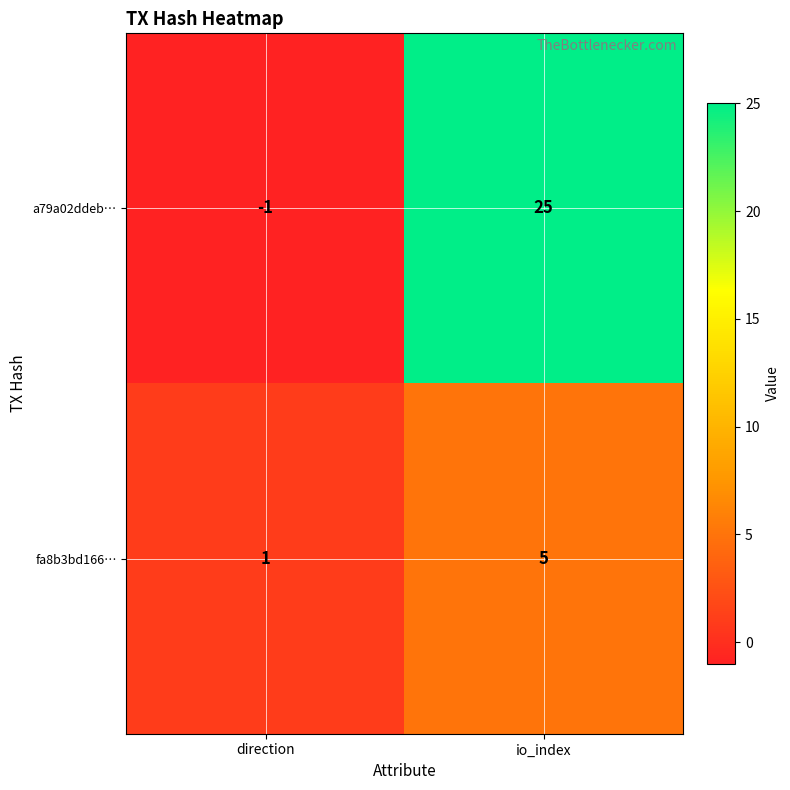

Which series changed the most between direction and io_index?

a79a02ddeb…